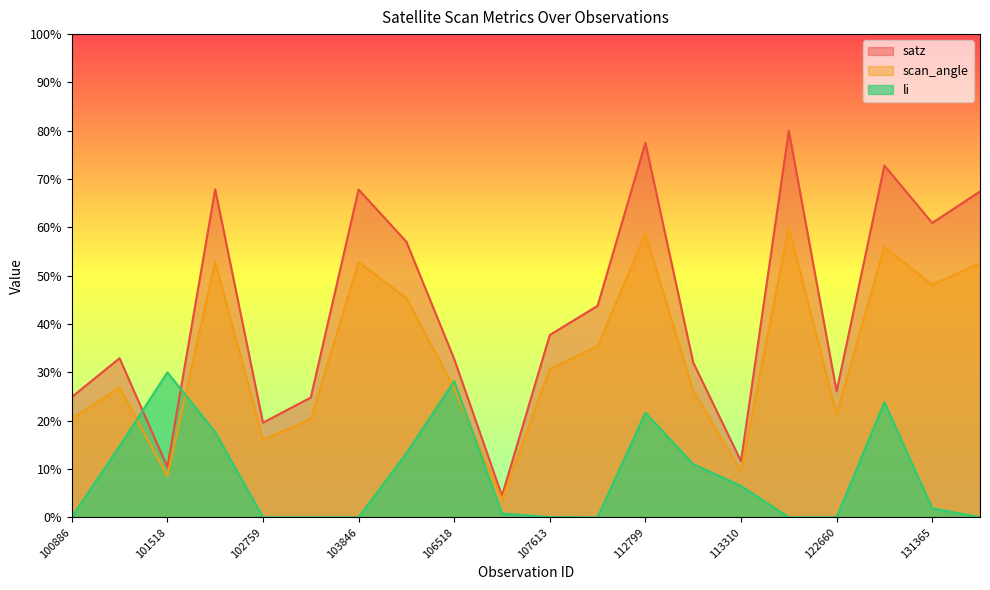

Reading left to right, list all the values displayed in this chart.

satz: 24.9	32.9	10.4	67.9	19.6	24.8	67.8	57.0	32.8	4.5	37.7	43.8	77.5	32.0	11.6	80.0	26.1	72.8	60.9	67.4
scan_angle: 20.4	26.9	8.6	52.8	16.1	20.3	52.8	45.4	26.7	3.7	30.7	35.4	58.7	26.2	9.6	60.0	21.3	56.0	48.1	52.6
li: 0.1	14.7	30.0	17.6	0.0	0.0	0.0	13.3	28.2	0.8	0.0	0.0	21.7	11.0	6.5	0.0	0.0	23.8	1.9	0.0